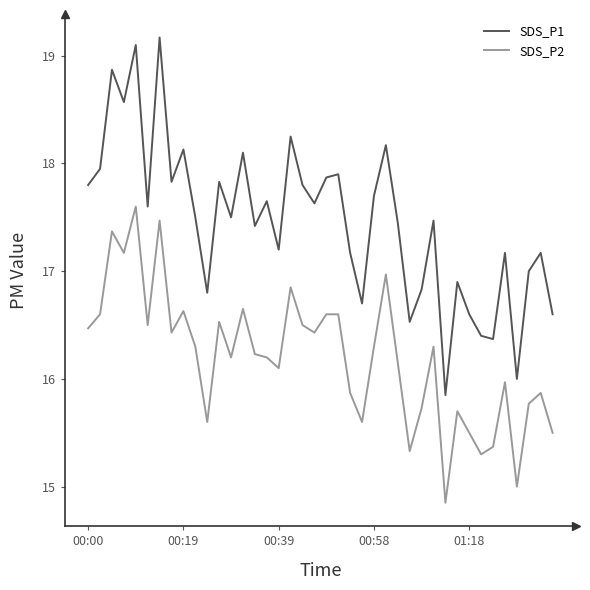

Which series has the largest range (max minus min)?

SDS_P1